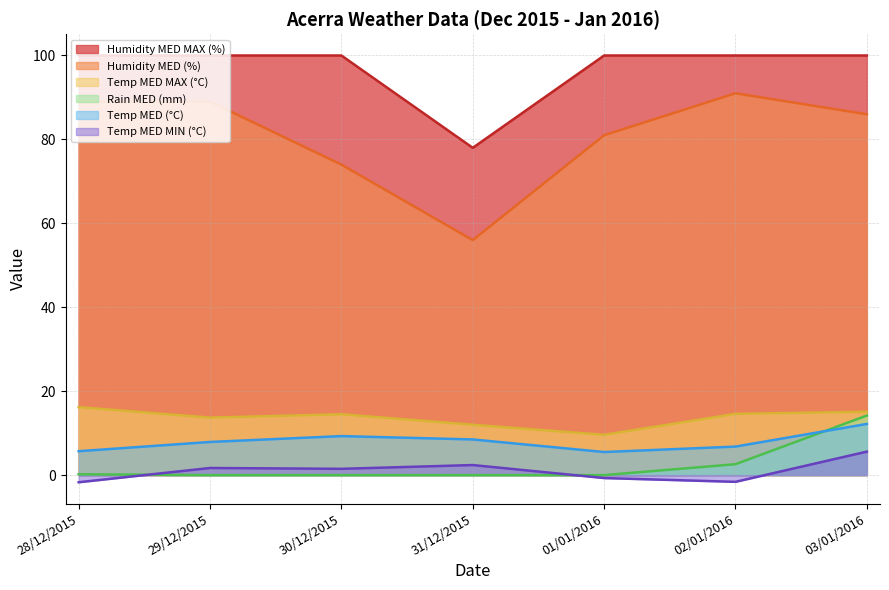

Rank the series by their maximum value, from lowest to highest.

Temp MED MIN (°C), Temp MED (°C), Rain MED (mm), Temp MED MAX (°C), Humidity MED (%), Humidity MED MAX (%)